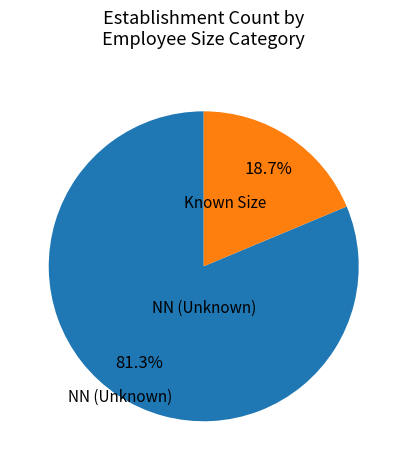

Does any single category account for the majority?

Yes